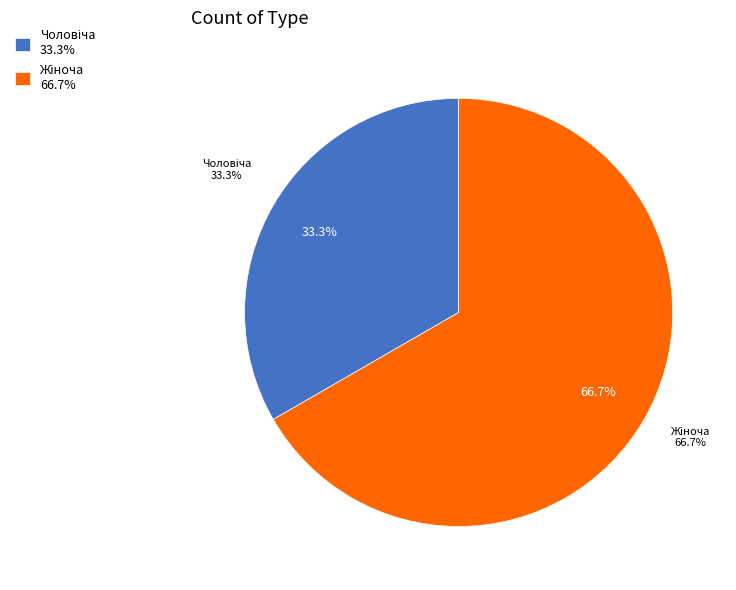

Rank the categories by value from highest to lowest.

Жіноча, Чоловіча